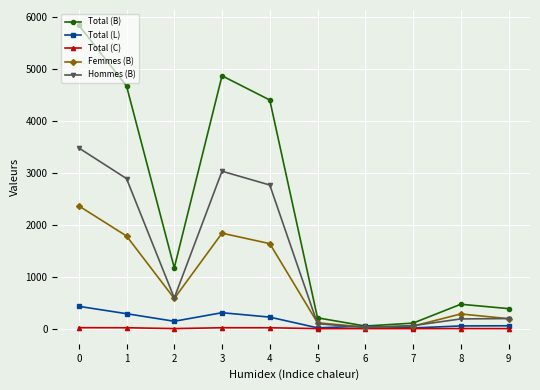

How many lines are shown in the chart?

5